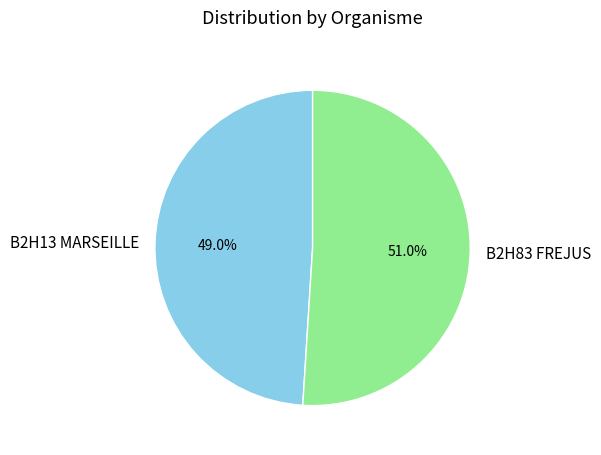

To the nearest percent, what portion does B2H13 MARSEILLE represent?

49%